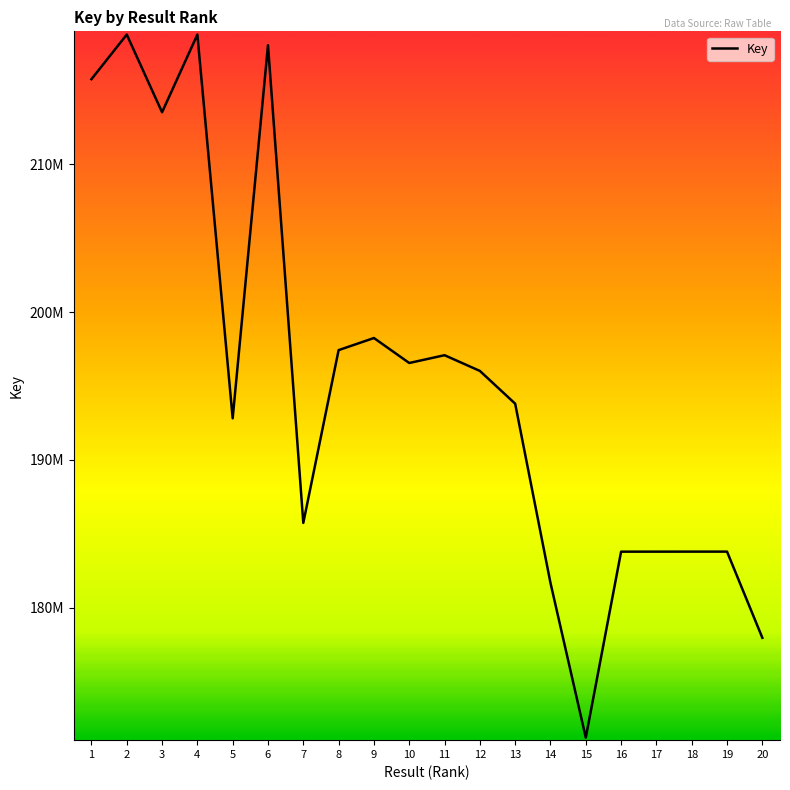

Is this an area chart (filled region under the line)?

No